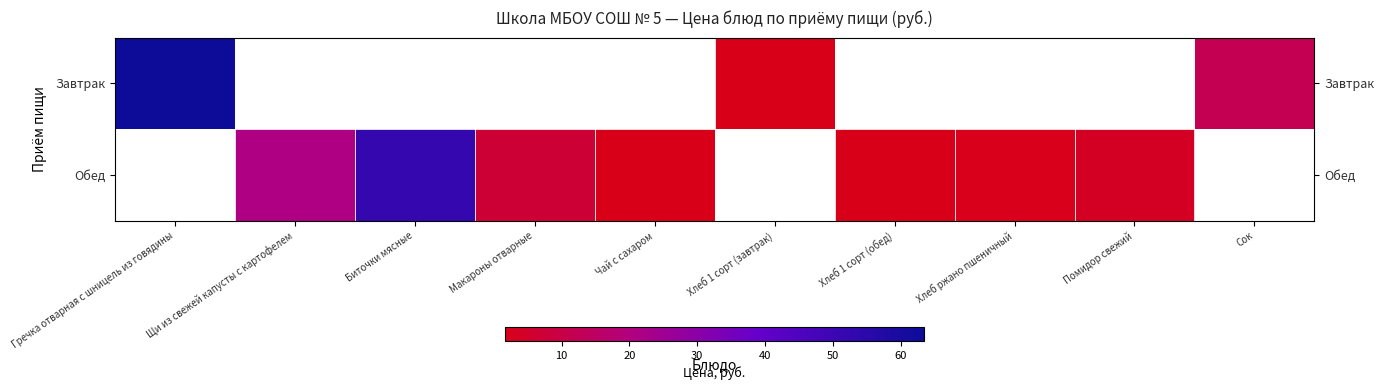

How many values in the Обед series are below 7?

4